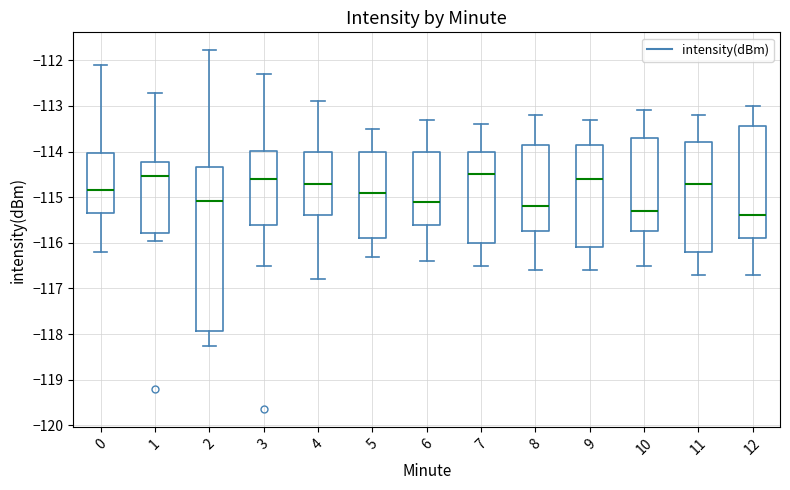

Where is the lower edge of the box at x = 0 on the y-axis? The values are not printed on the chart, so give them approximately, as read against the axis.

-115.3